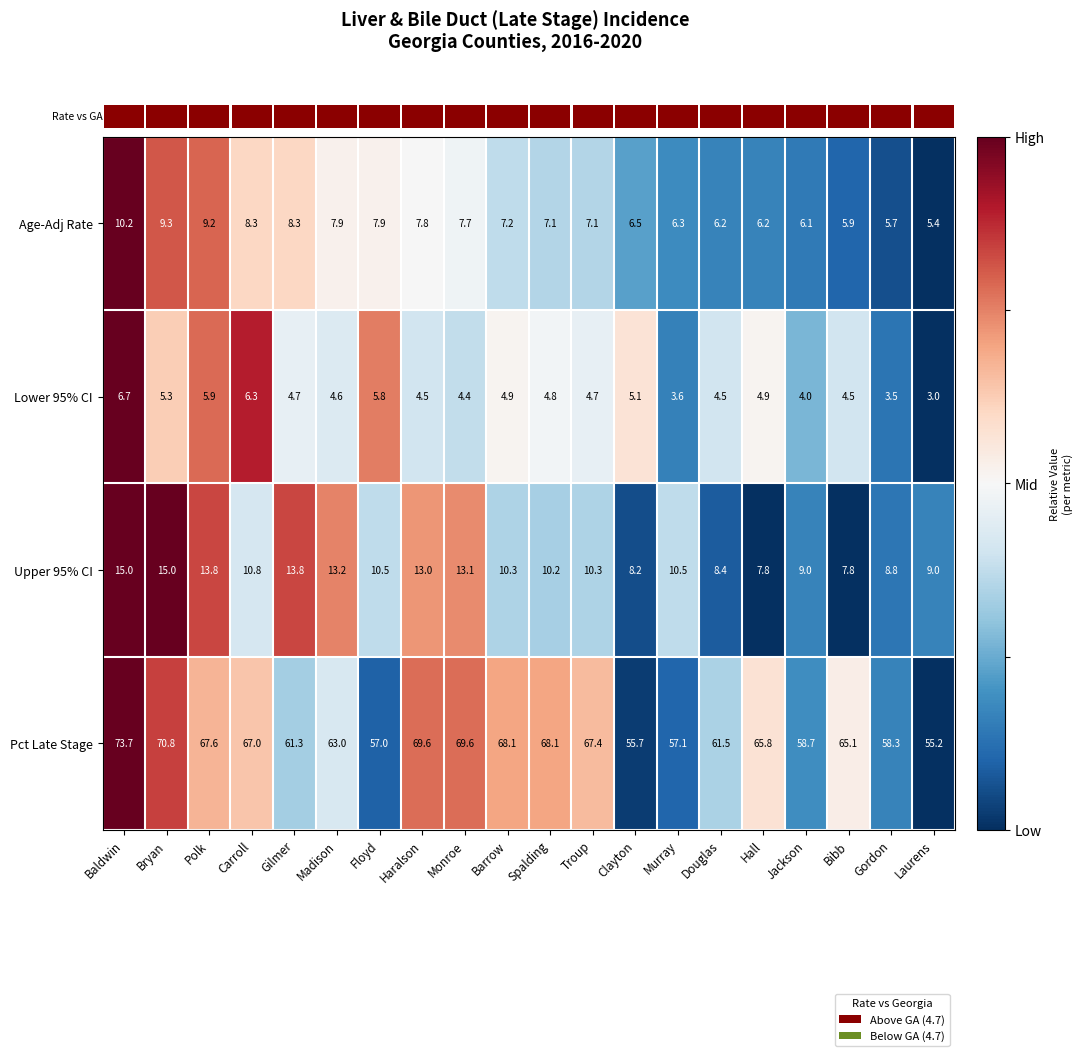

How many data points in Lower 95% CI are less than 4?

3